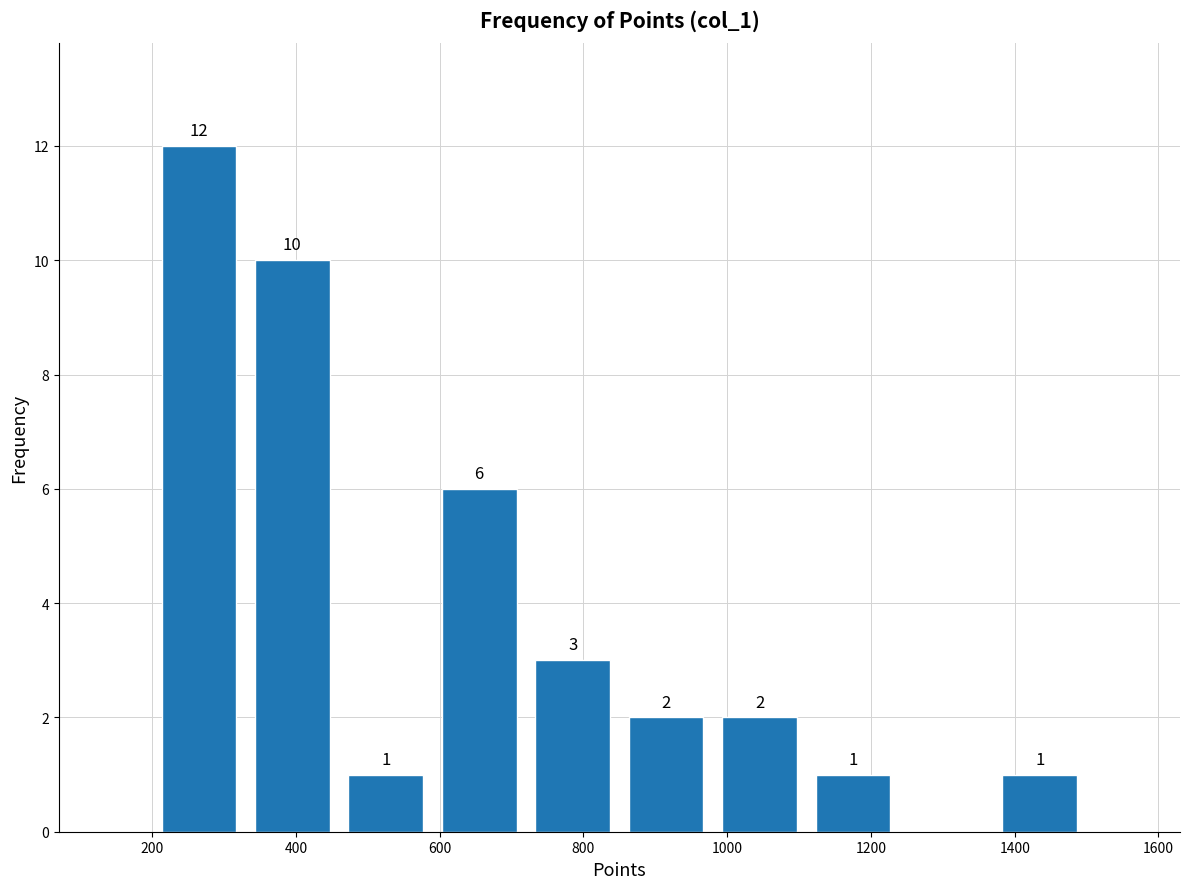

Over which range of the x-axis is the bar tallest?

200 to 330